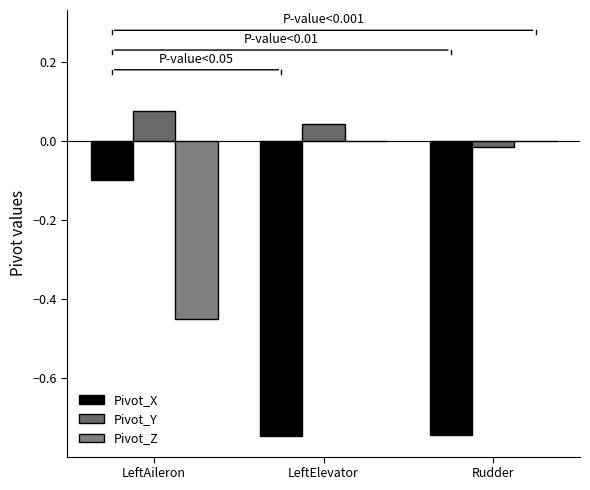

Reading left to right, what are all the values shown in this chart?

Pivot_X: -0.1	-0.7	-0.7
Pivot_Y: 0.1	0.0	-0.0
Pivot_Z: -0.5	-0.0	0.0